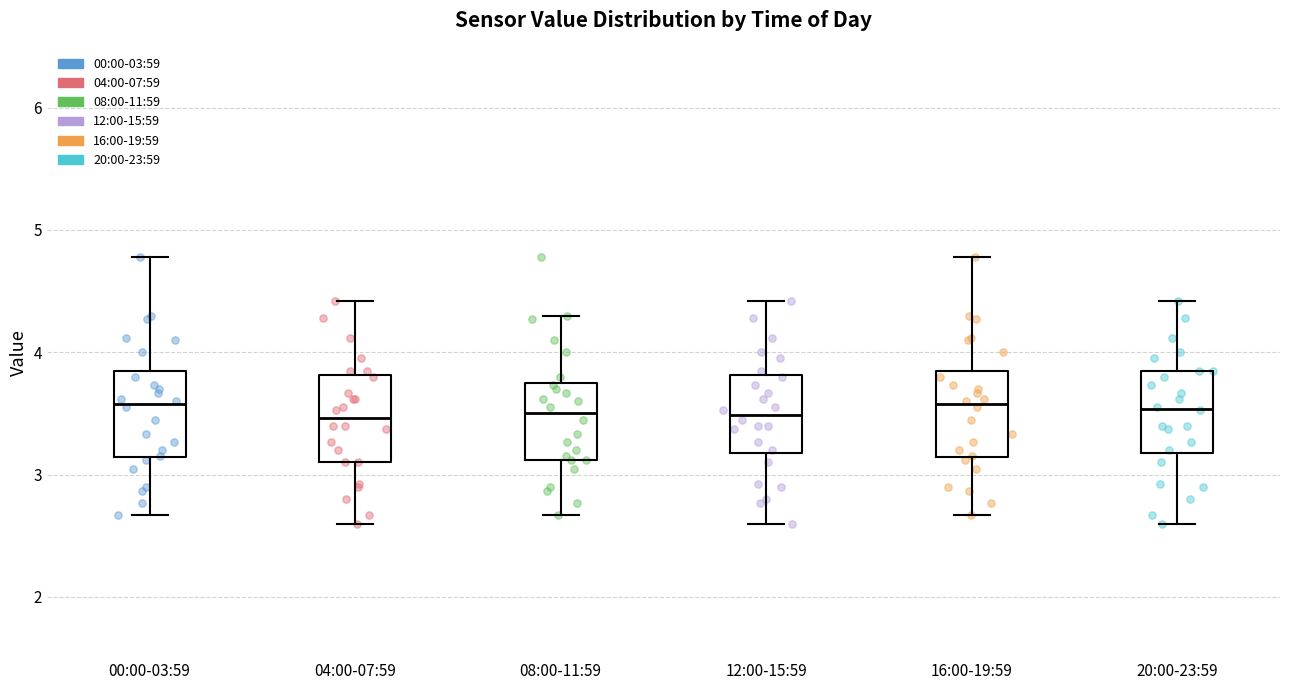

Where does the upper whisker of the box for 00:00-03:59 end on the y-axis? The values are not printed on the chart, so give them approximately, as read against the axis.

4.8